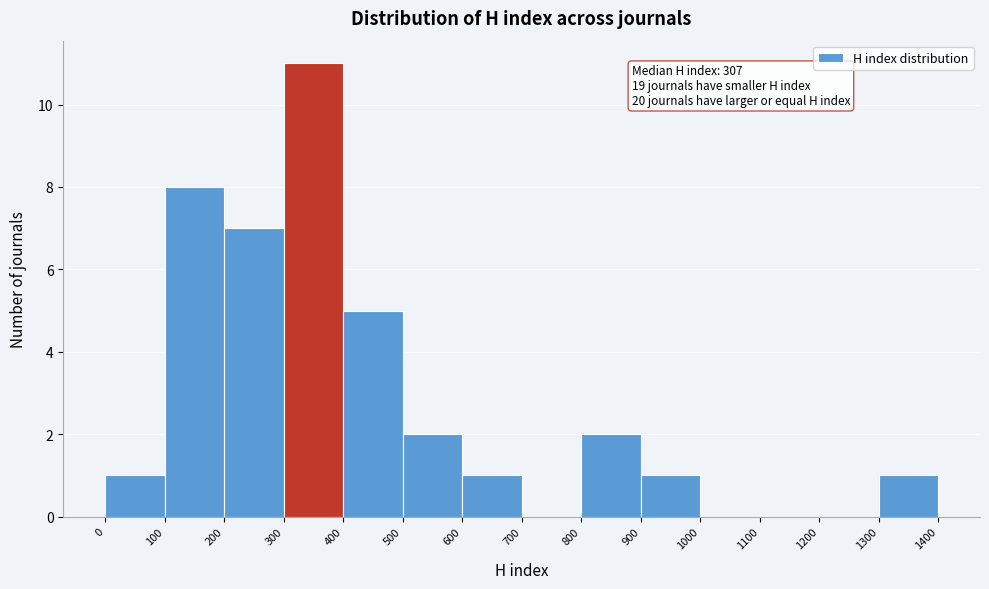

Which range on the x-axis has the tallest bar?

300 to 400